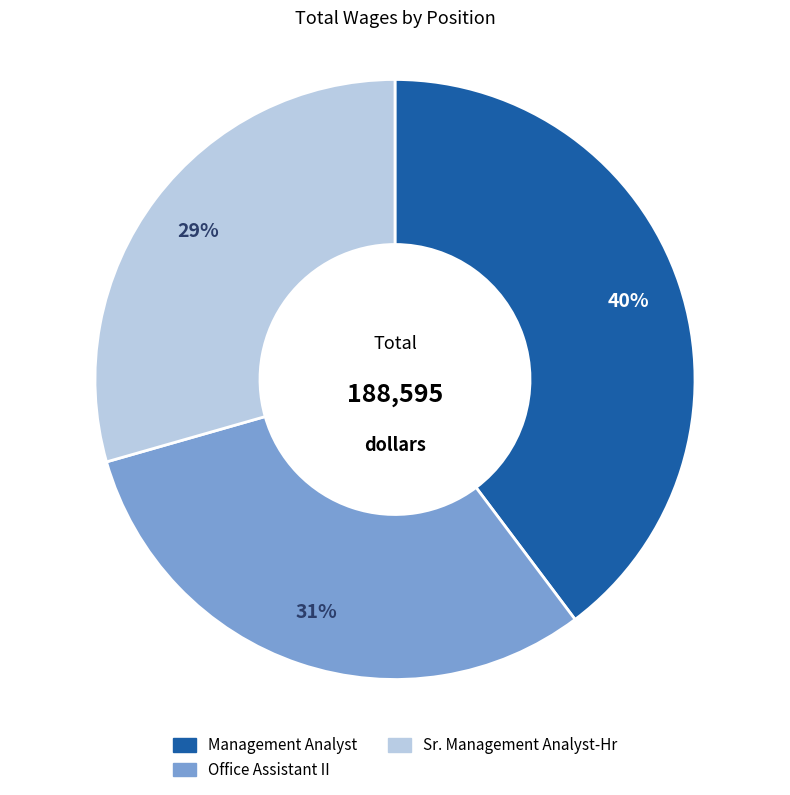

Is there any slice that represents more than half of the pie?

No